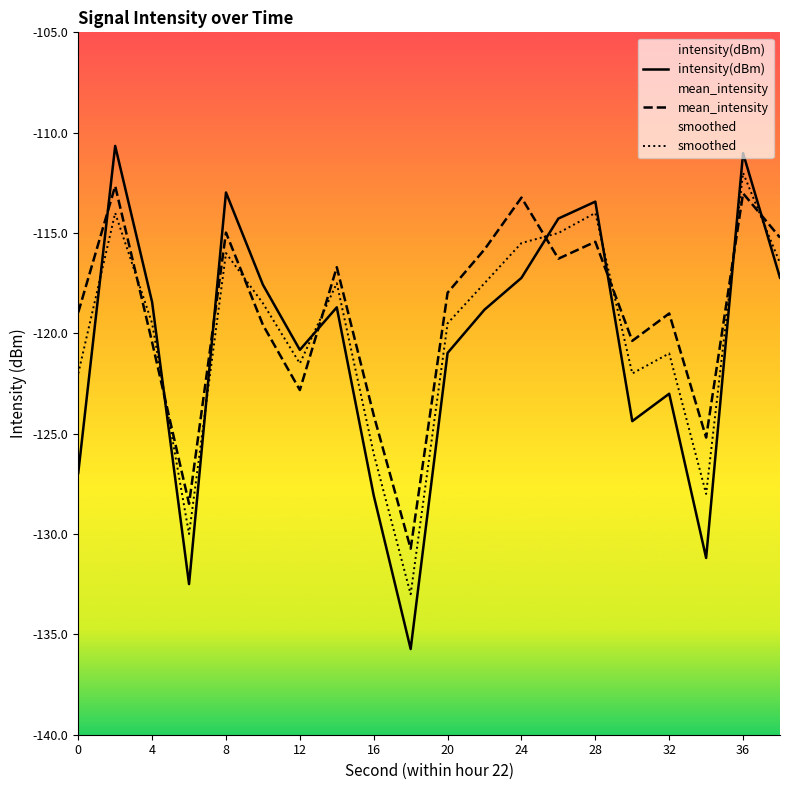

What is the approximate value of smoothed at 24?

-115.5